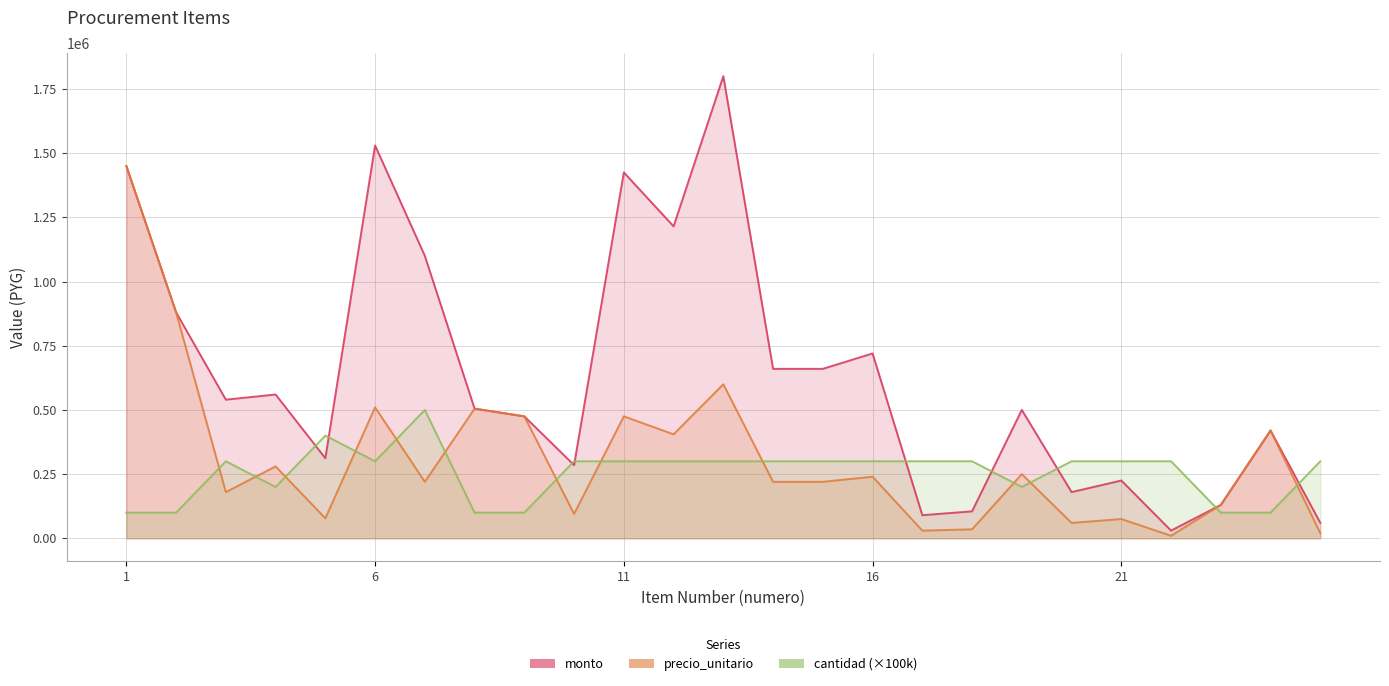

What are all the series names shown in the legend?

monto, precio_unitario, cantidad